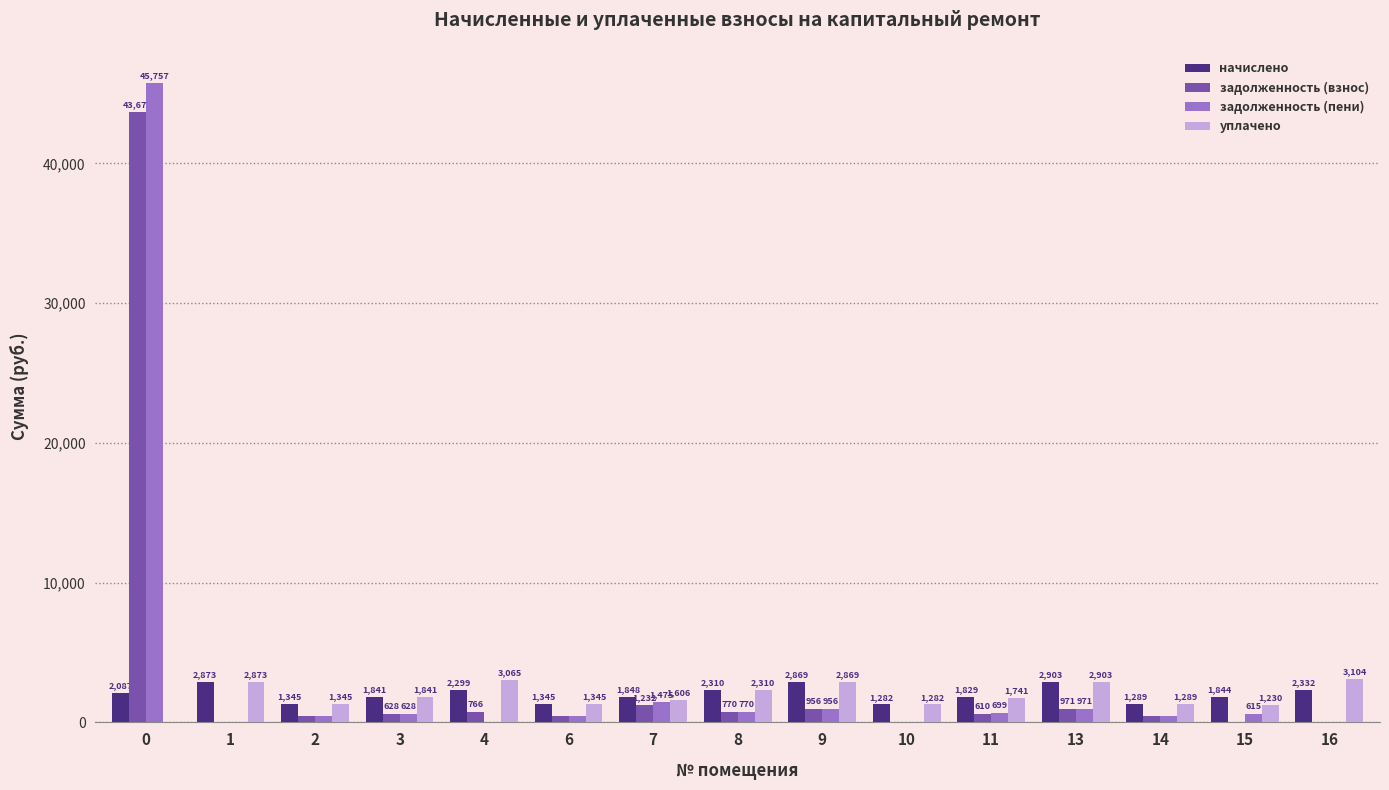

Is the value of задолженность (взнос) at 14 greater than the value of начислено at 0?

No